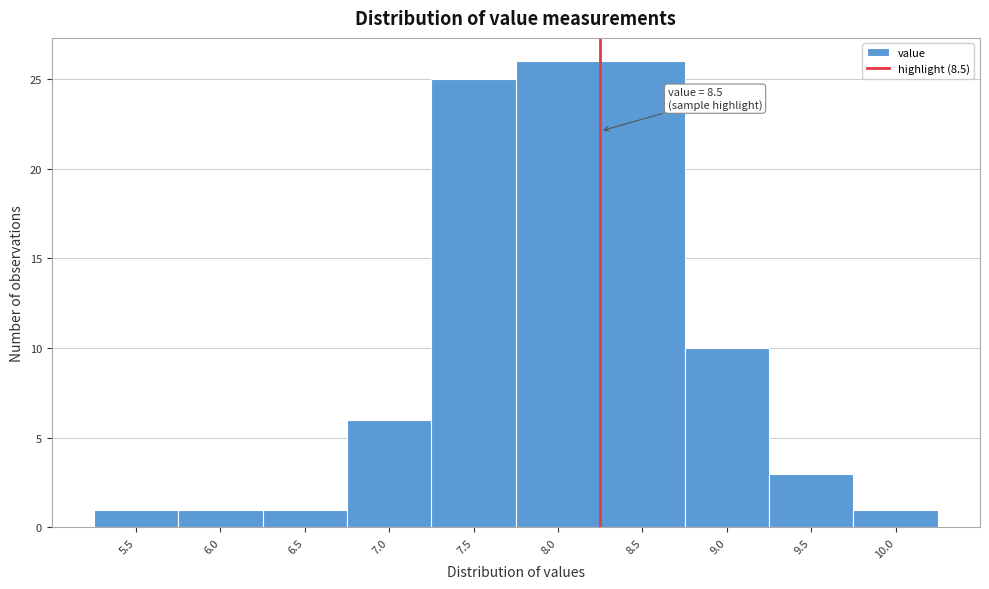

Reading left to right, list all the values displayed in this chart.

1	1	1	6	25	26	26	10	3	1